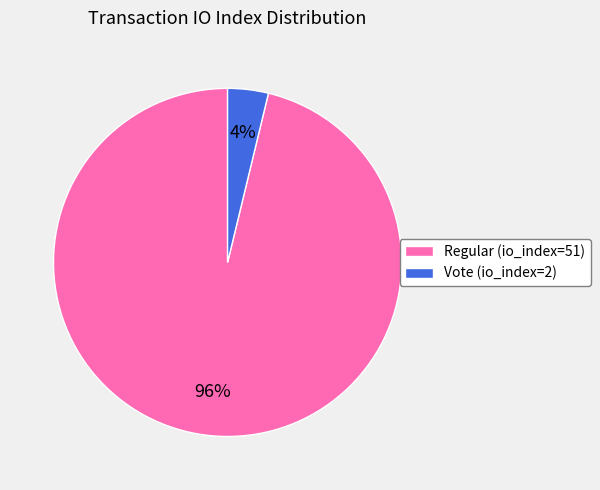

Which category has the smallest portion of the pie?

Vote (io_index=2)